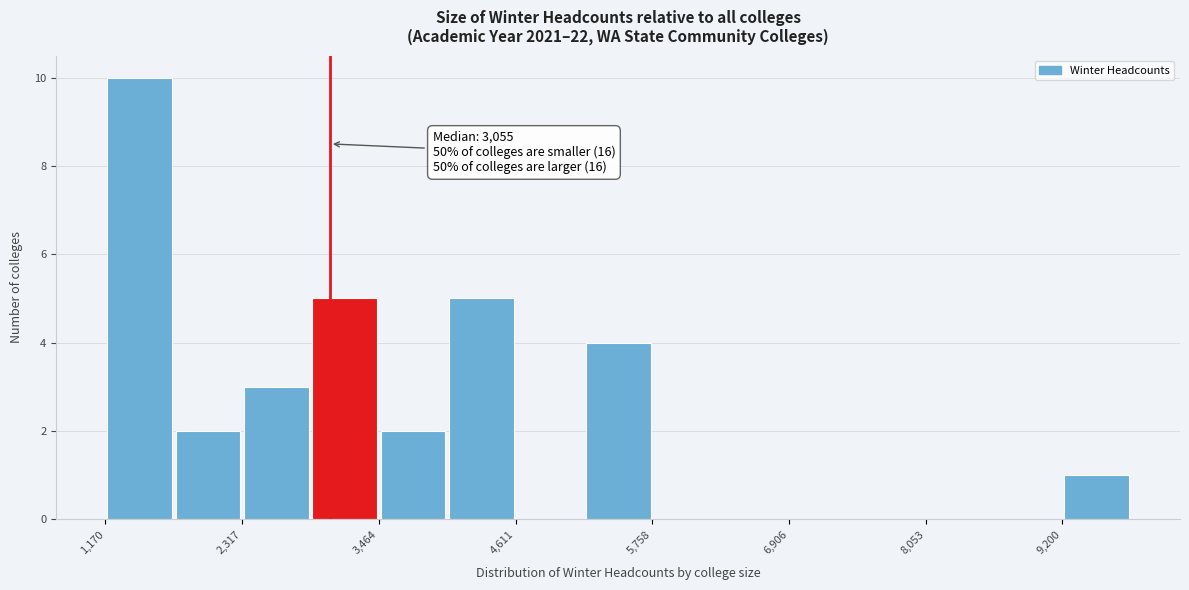

Around what value on the x-axis is the tallest bar? Give the approximate position of its centre, as read against the axis.

1400